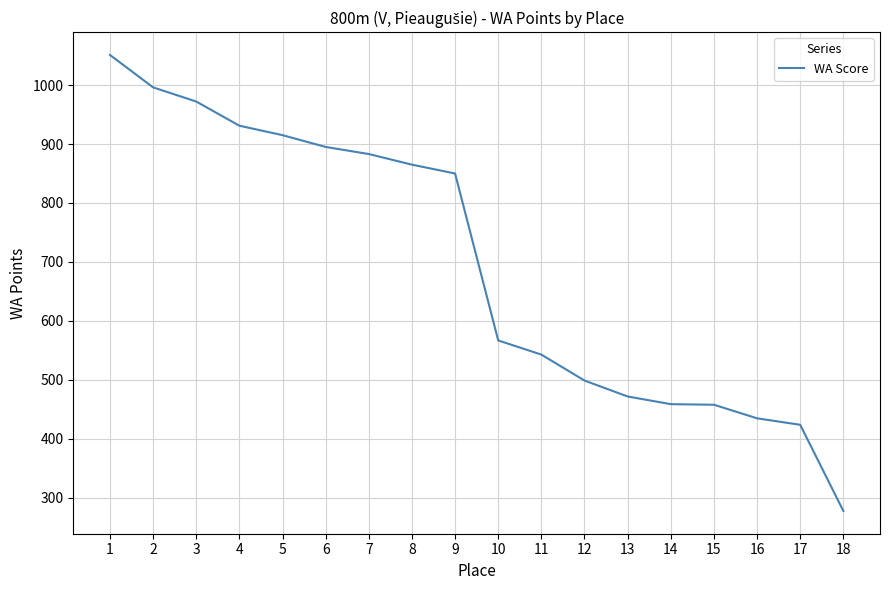

Read the value at 16, to the nearest 10.

440